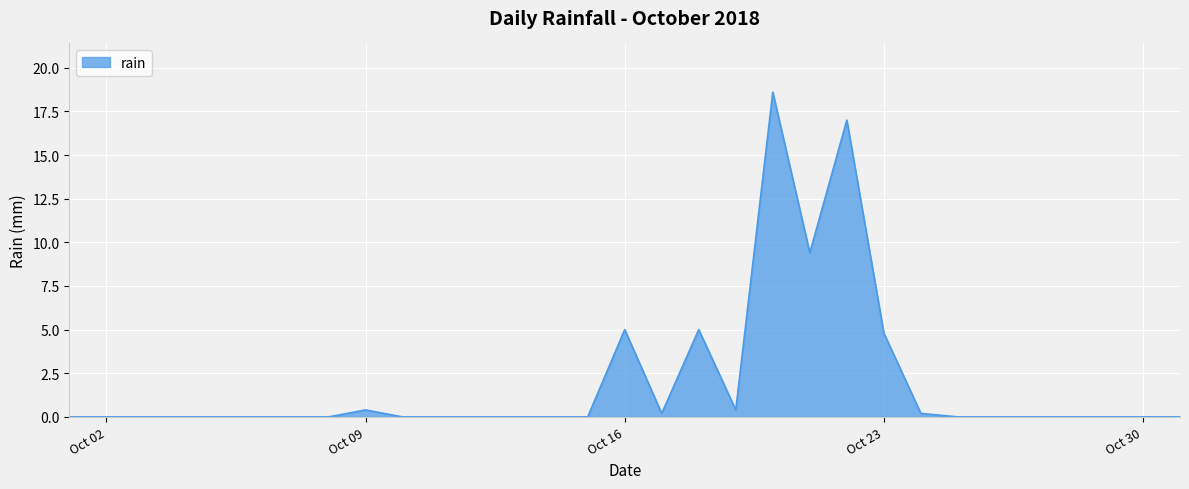

Reading right to left, what are all the values shown in this chart?

0.0	0.0	0.0	0.0	0.0	0.0	0.0	0.2	4.8	17.0	9.4	18.6	0.4	5.0	0.2	5.0	0.0	0.0	0.0	0.0	0.0	0.0	0.4	0.0	0.0	0.0	0.0	0.0	0.0	0.0	0.0